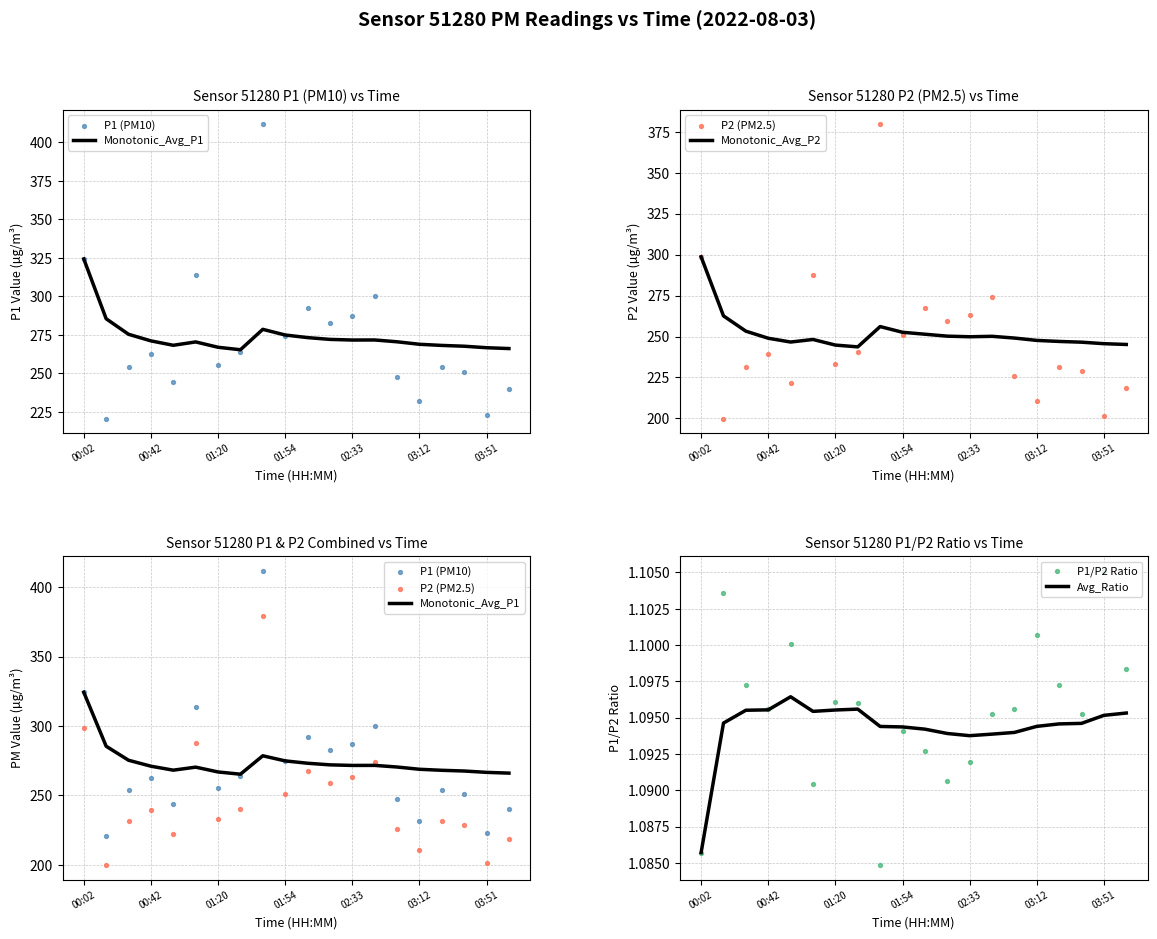

Which series contains the lowest Y value?

P1/P2 Ratio